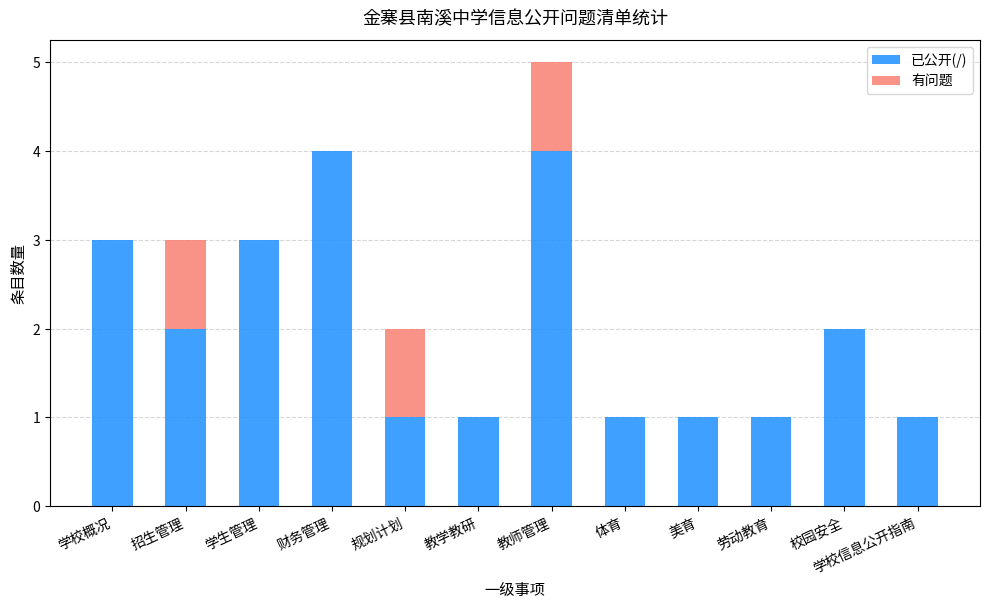

What is the approximate value of 已公开(/) at 财务管理?

4